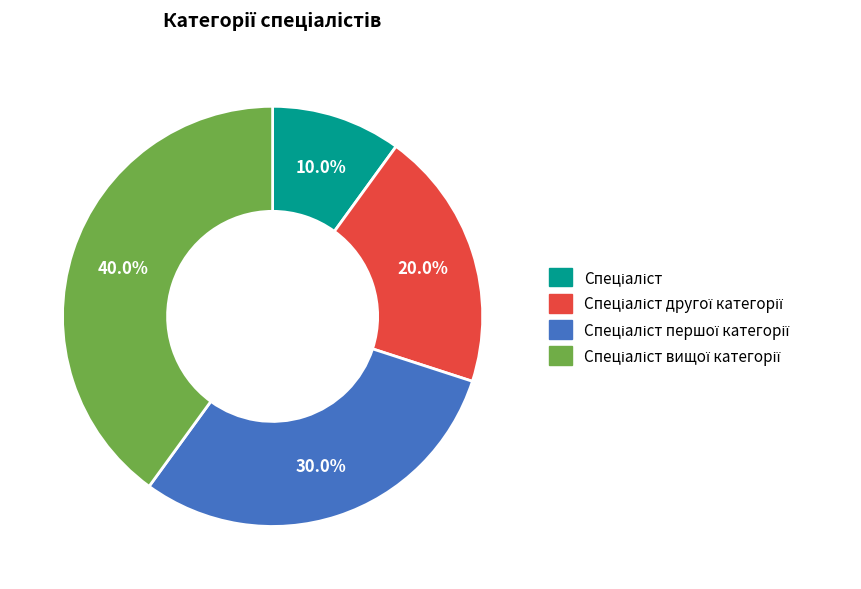

Does any single category account for the majority?

No